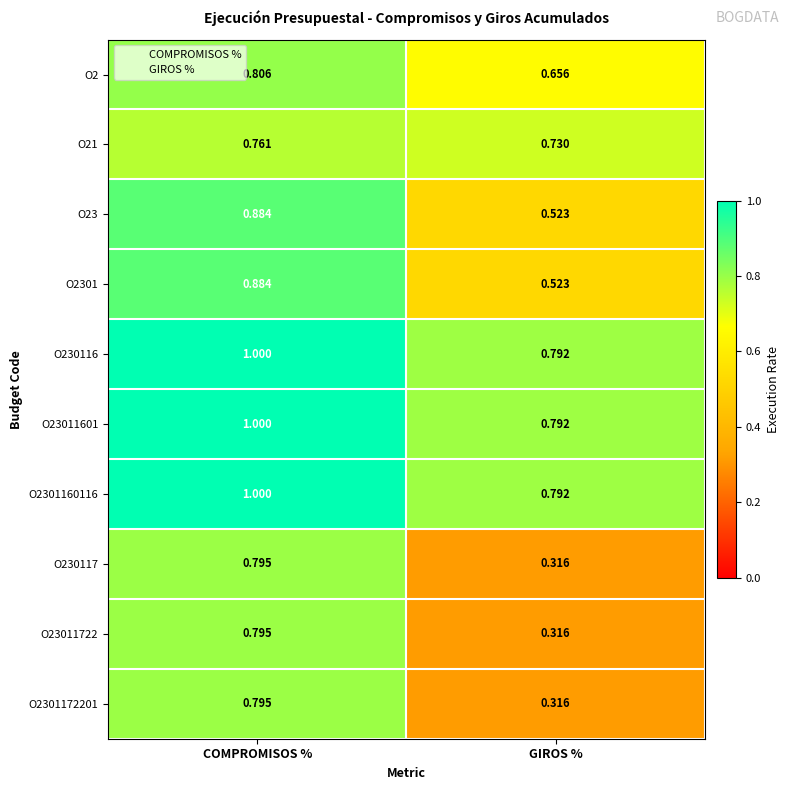

Which label corresponds to the smallest value in the chart?

GIROS %